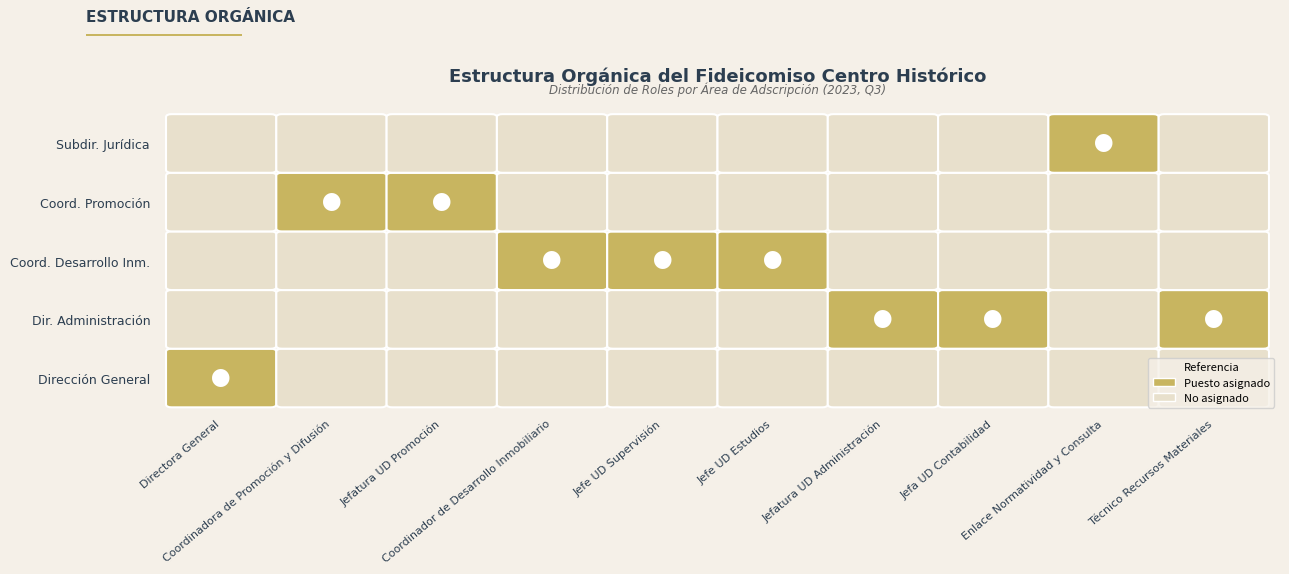

Is it true that Coordinación de Desarrollo Inmobiliario equals 1 at 5?

True